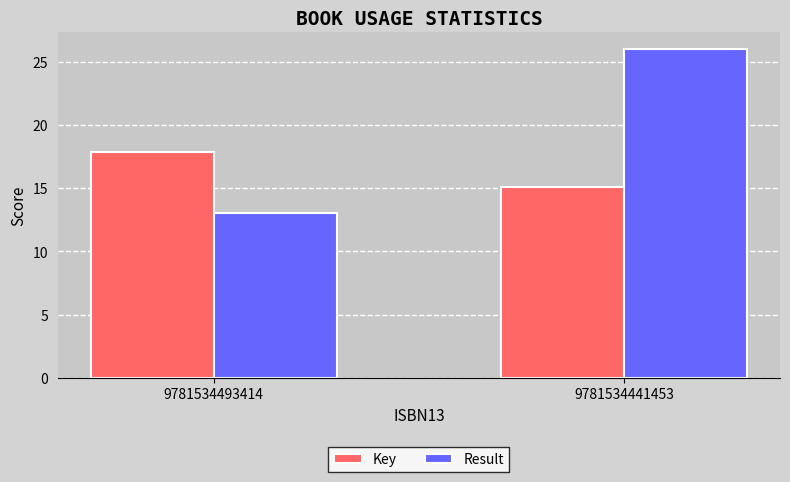

Is the value of Result at 9781534493414 greater than the value of Key at 9781534441453?

No